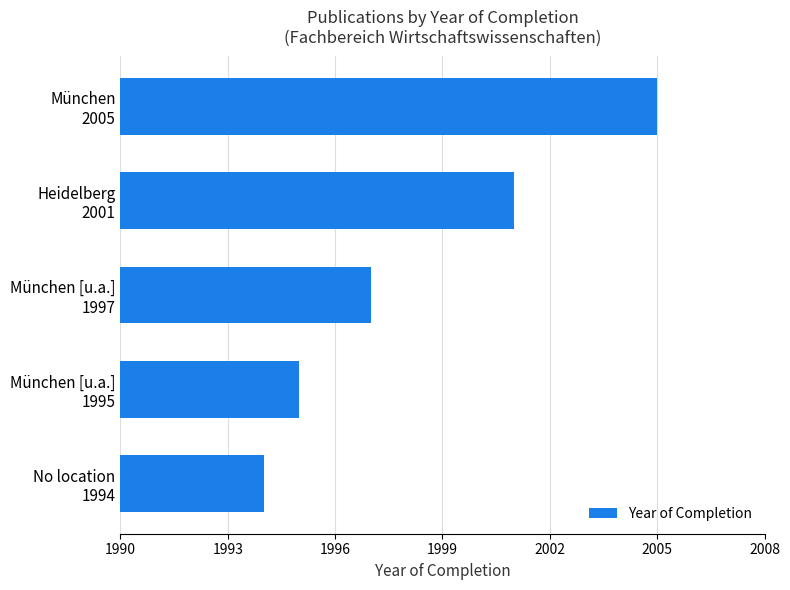

Does the chart contain stacked bars?

No